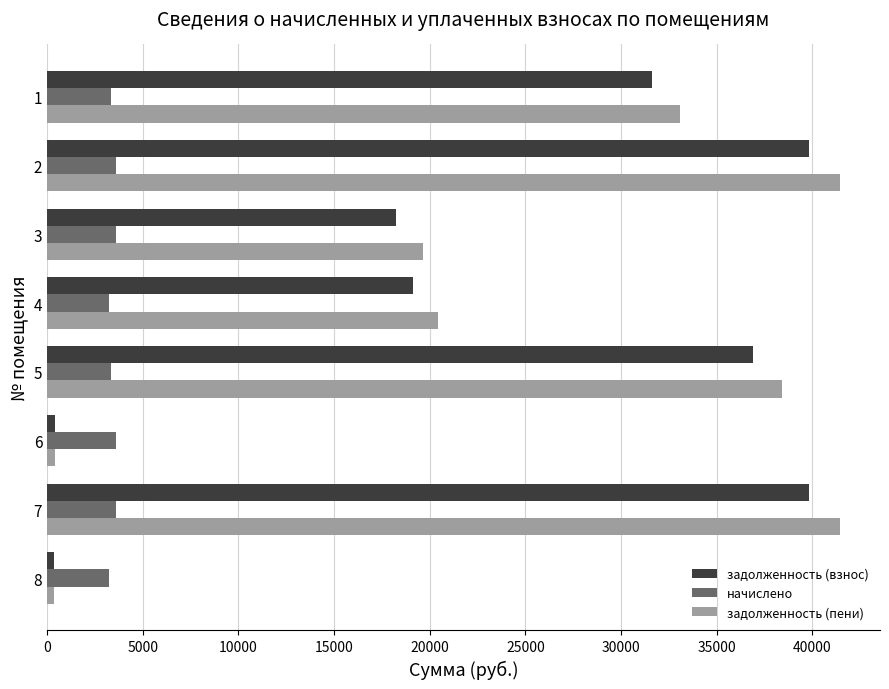

At how many categories does at least one series exceed 10183?

6